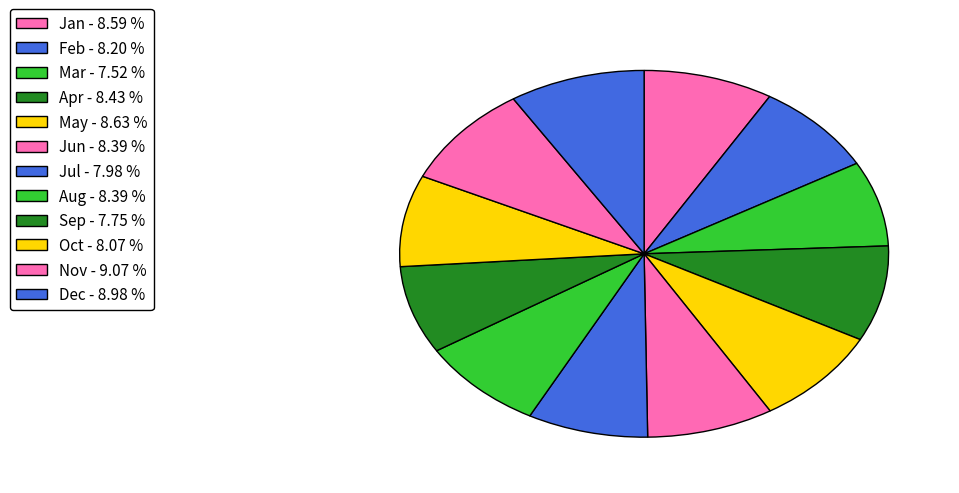

Does Mar represent more than half of the total?

No